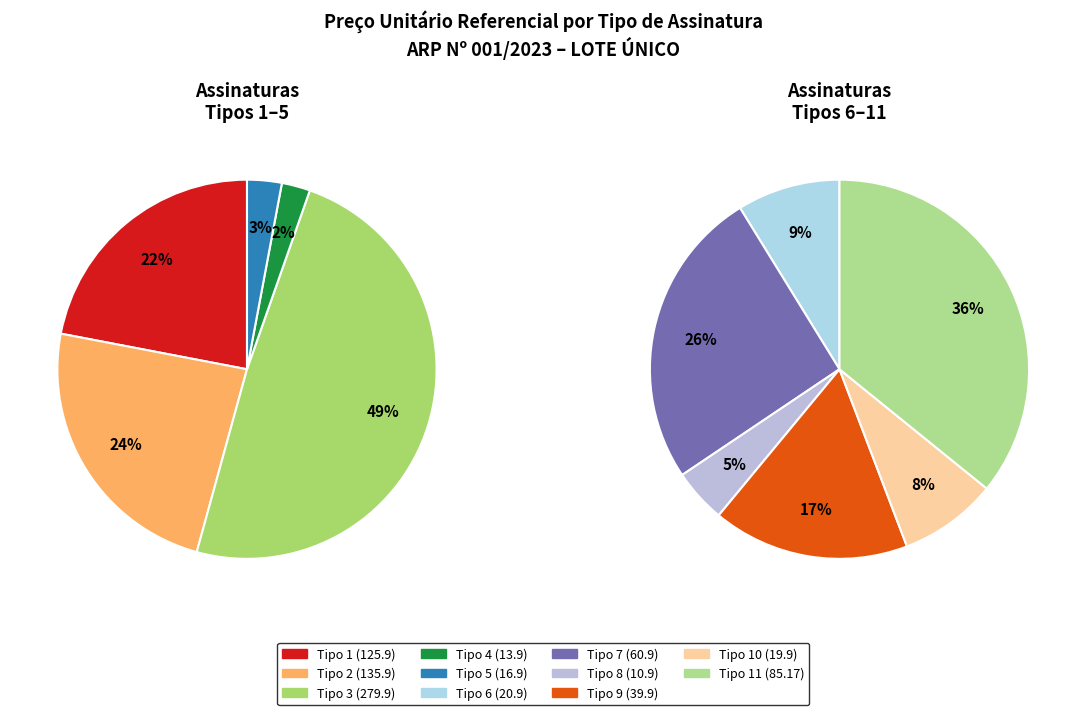

Does Tipo 3 (279.9) represent more than half of the total?

No